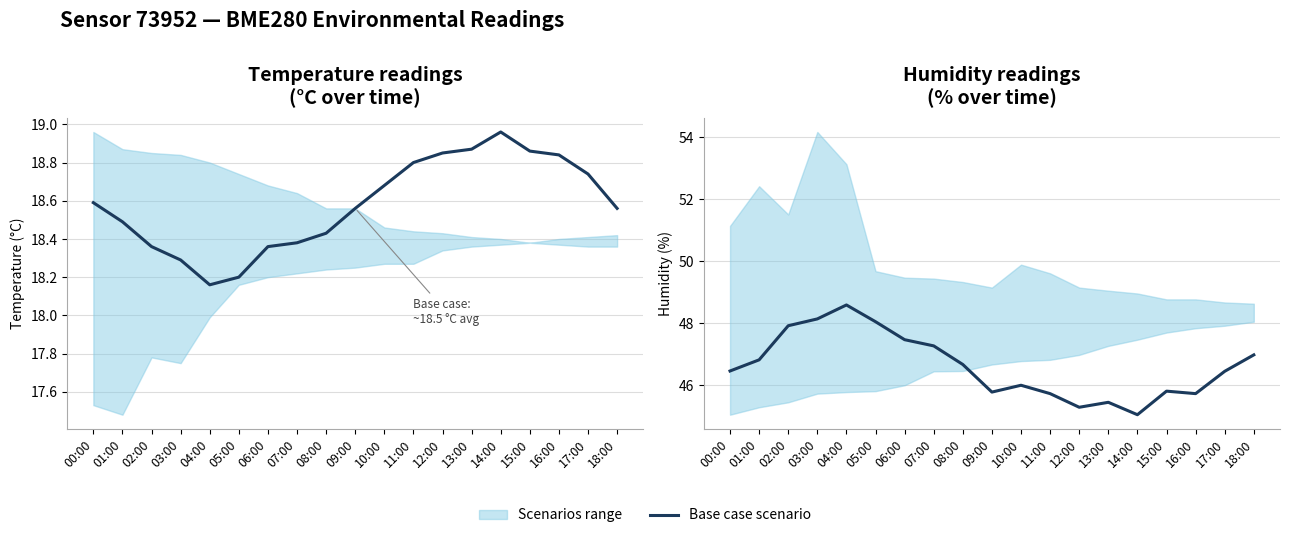

Between 12:00 and 16:00, which is larger?

16:00